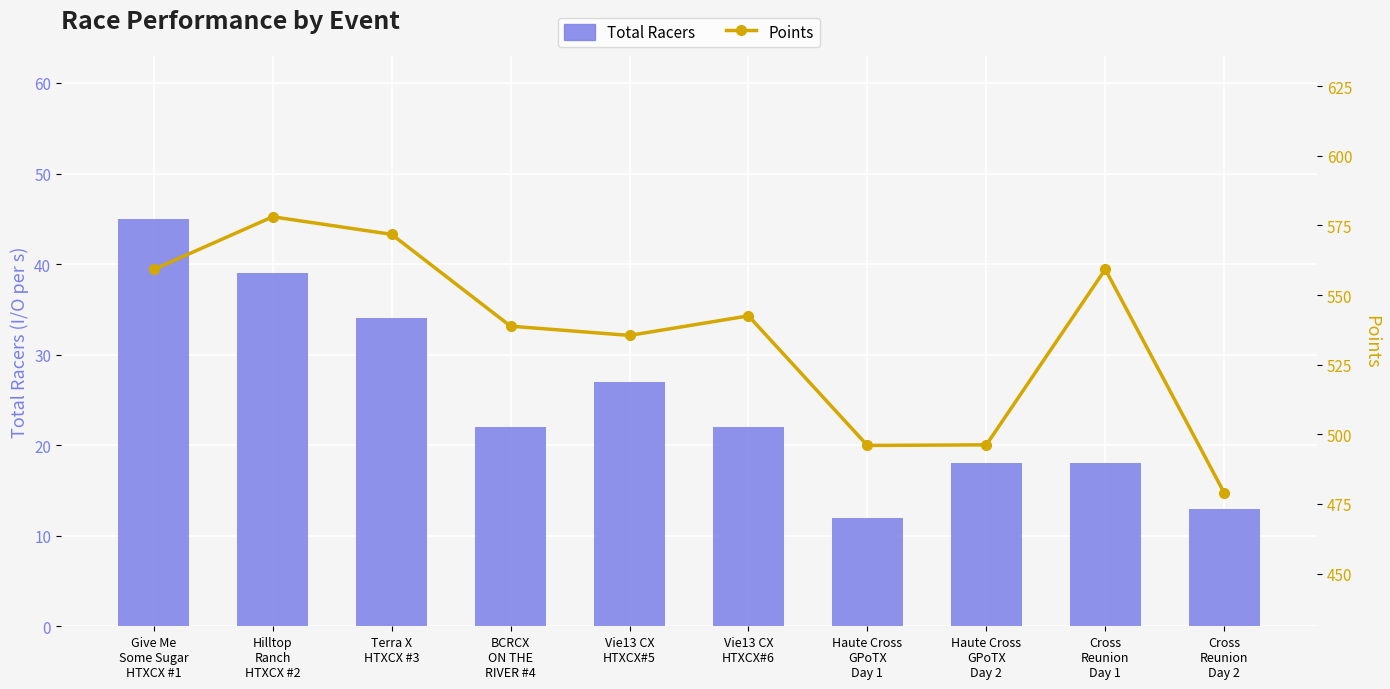

What is the difference between the second highest and second lowest values in the Total Racers series?

26.0